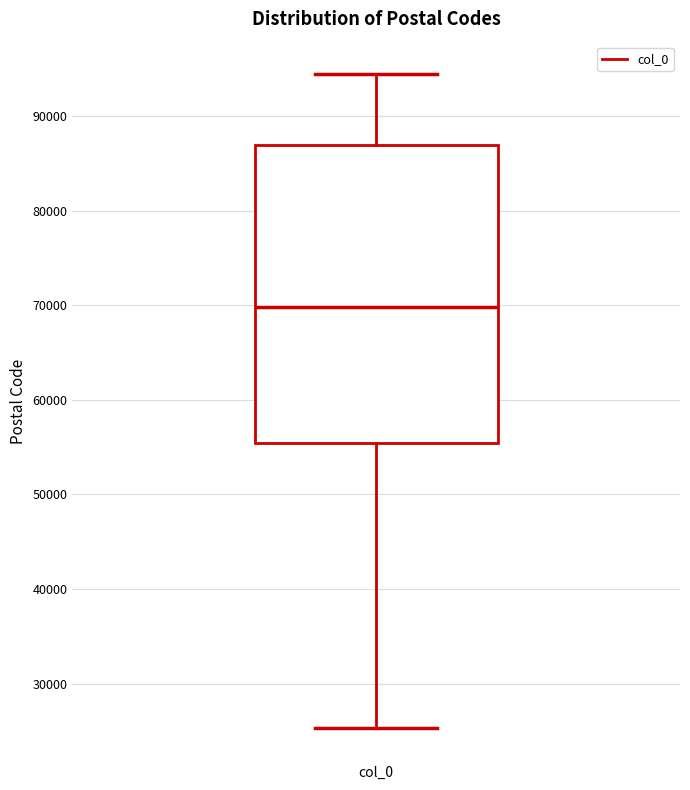

Read this box plot against the y-axis: the position of the median line, the range covered by the box, and the ends of both whiskers. The values are not printed on the chart, so give them approximately, as read against the axis.

median 70000, box 55000 to 87000, whiskers 25000 to 94000